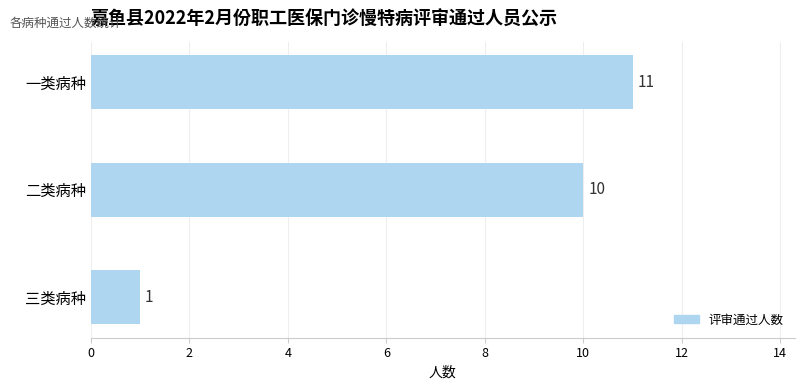

Reading bottom to top, list all the values displayed in this chart.

三类病种=1	二类病种=10	一类病种=11